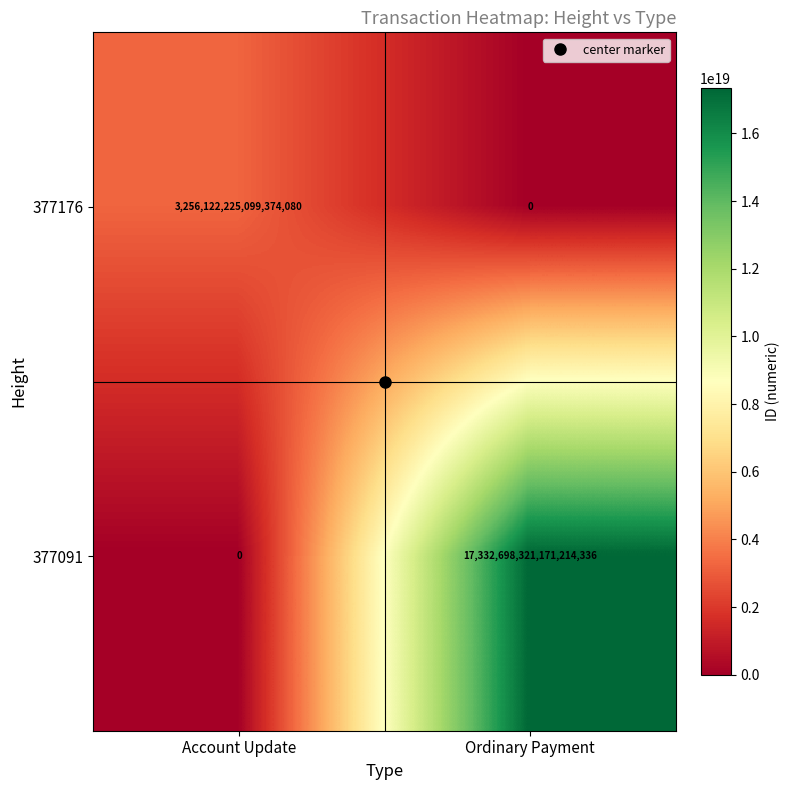

The 377176 series shows 1649254002304610304 at Account Update. True or false?

False